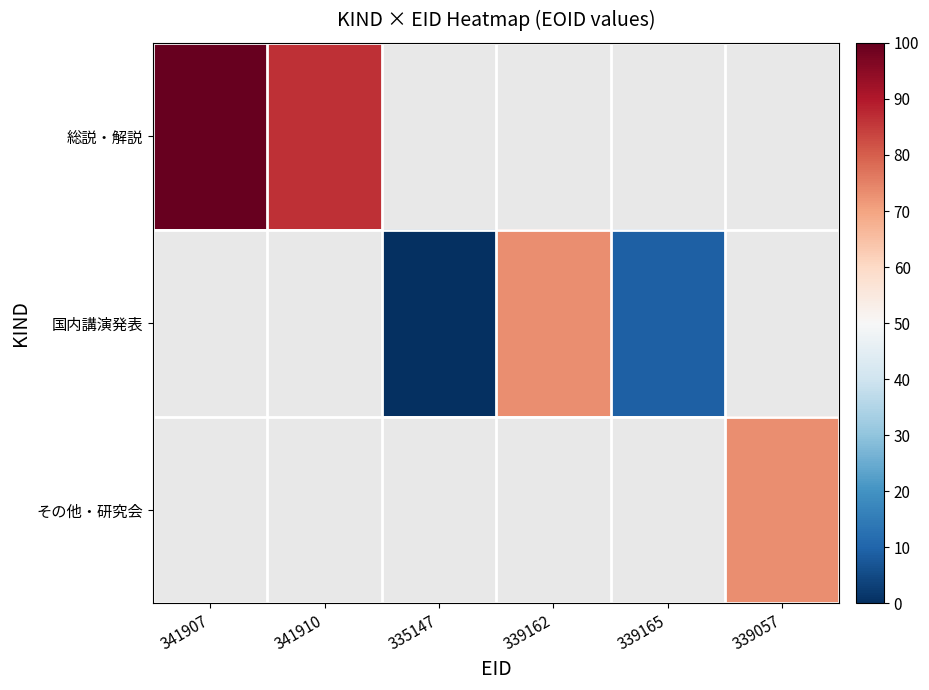

How many positive values does the その他・研究会 series have?

1